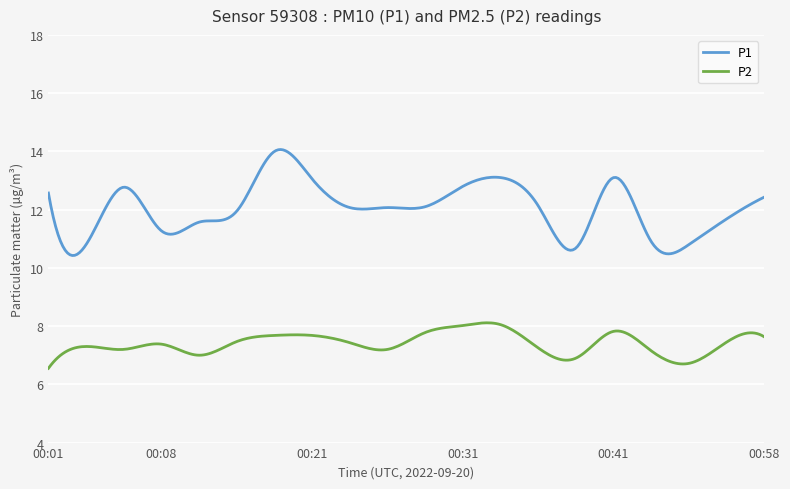

What are all the series names shown in the legend?

P1, P2